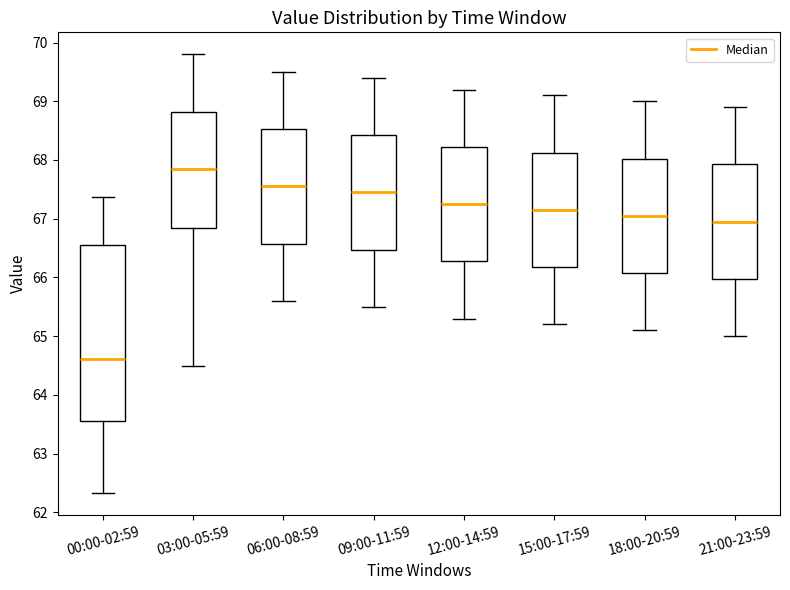

Reading left to right, read every box against the y-axis: the position of its median line, the range the box covers, and the ends of its whiskers. The values are not printed on the chart, so give them approximately, as read against the axis.

00:00-02:59: median 64.6, box 63.6 to 66.6, whiskers 62.3 to 67.4
03:00-05:59: median 67.9, box 66.9 to 68.8, whiskers 64.5 to 69.8
06:00-08:59: median 67.6, box 66.6 to 68.5, whiskers 65.6 to 69.5
09:00-11:59: median 67.5, box 66.5 to 68.4, whiskers 65.5 to 69.4
12:00-14:59: median 67.3, box 66.3 to 68.2, whiskers 65.3 to 69.2
15:00-17:59: median 67.2, box 66.2 to 68.1, whiskers 65.2 to 69.1
18:00-20:59: median 67.1, box 66.1 to 68.0, whiskers 65.1 to 69.0
21:00-23:59: median 67.0, box 66.0 to 67.9, whiskers 65.0 to 68.9